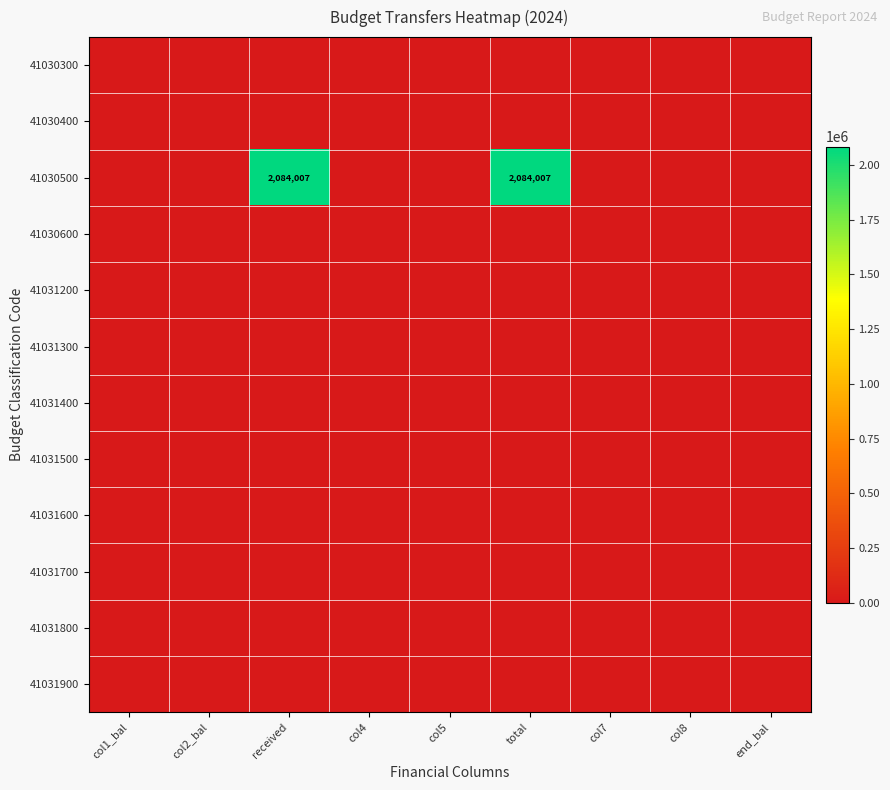

Which label corresponds to the largest value in the chart?

received